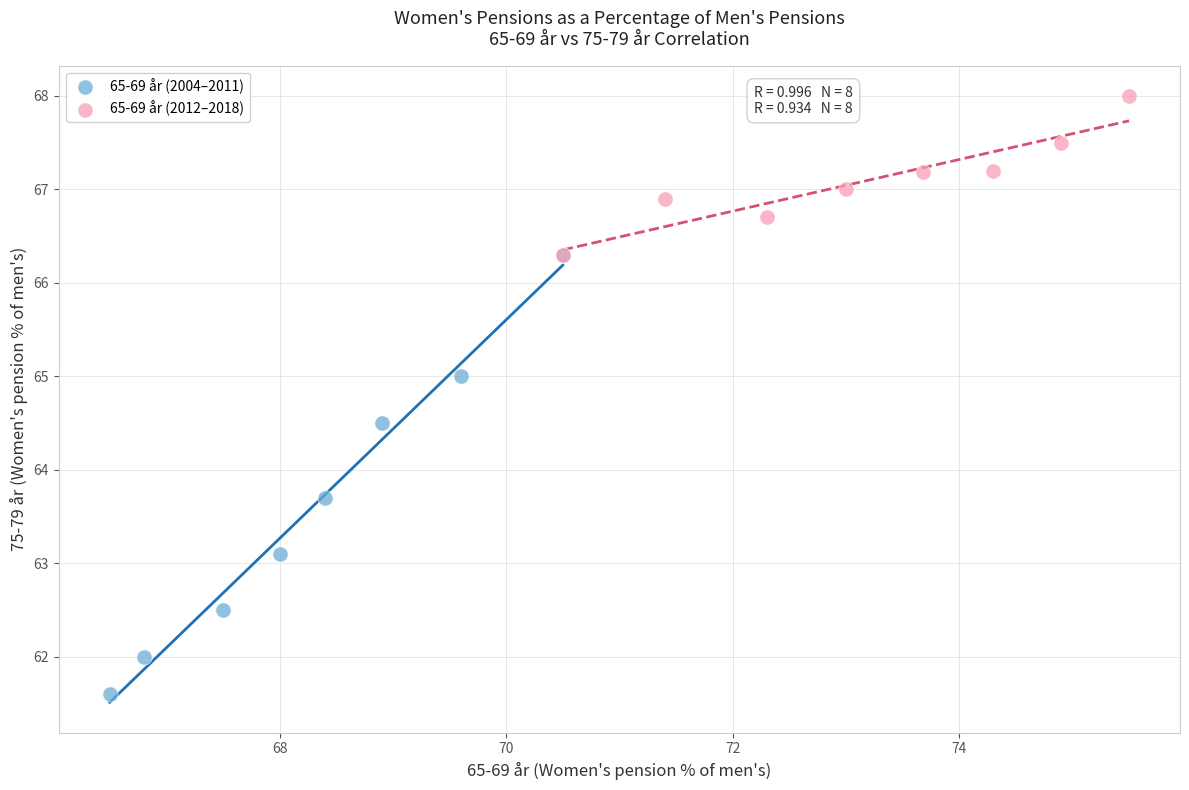

Which series contains the lowest Y value?

65-69 år (2004–2011)